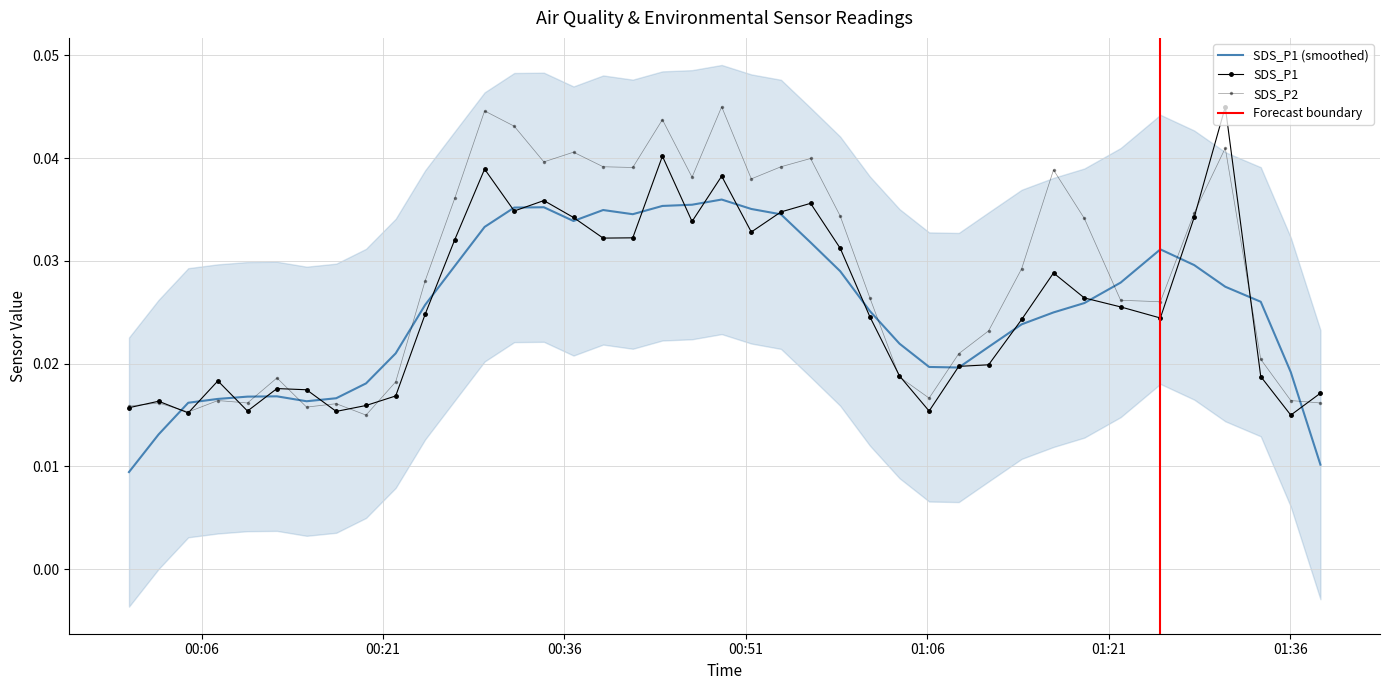

How many times do SDS_P1 and SDS_P2 cross each other?

13